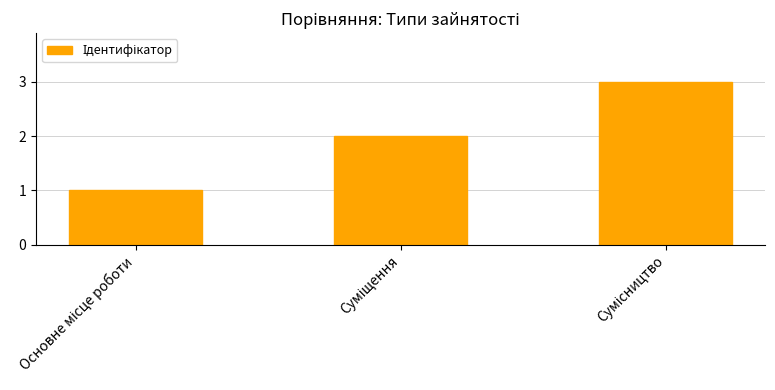

Are the bars grouped side by side (vs. stacked)?

No